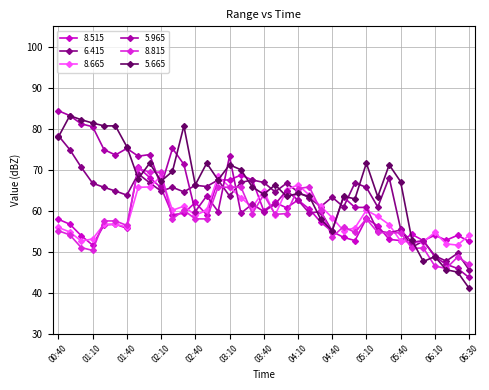

What is the value of the 8.665 point at the 6th from the left?

56.7